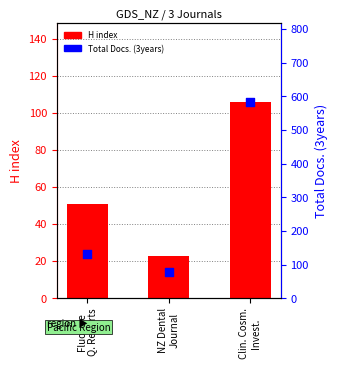

What are all the series names shown in the legend?

H index, Total Docs. (3years)